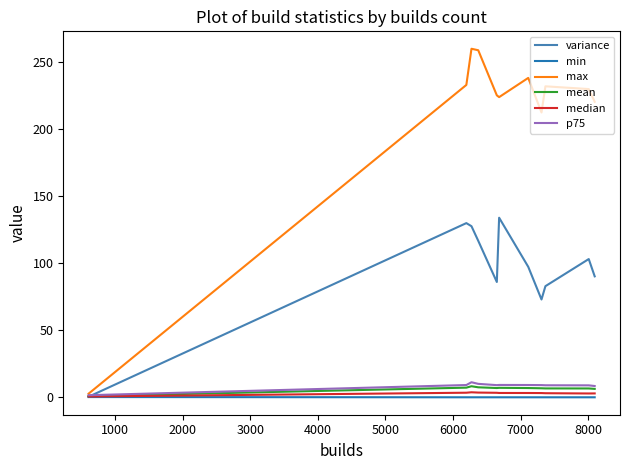

Which series has the widest spread of values?

max